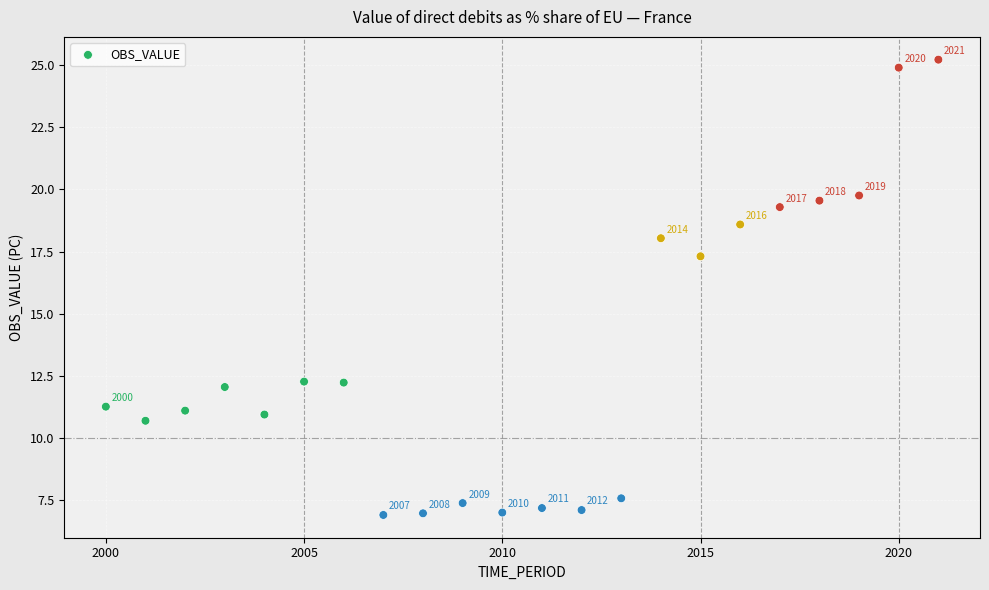

What Y value in the scatter plot is closest to 16?

17.3